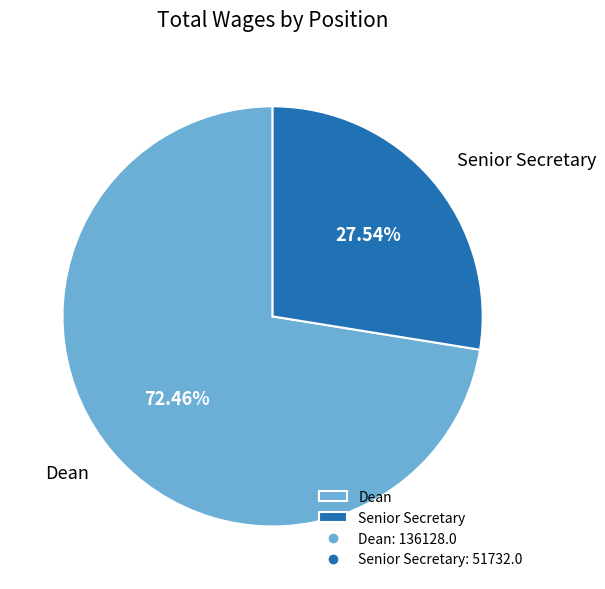

To the nearest percent, what percentage of the pie is Dean?

72%